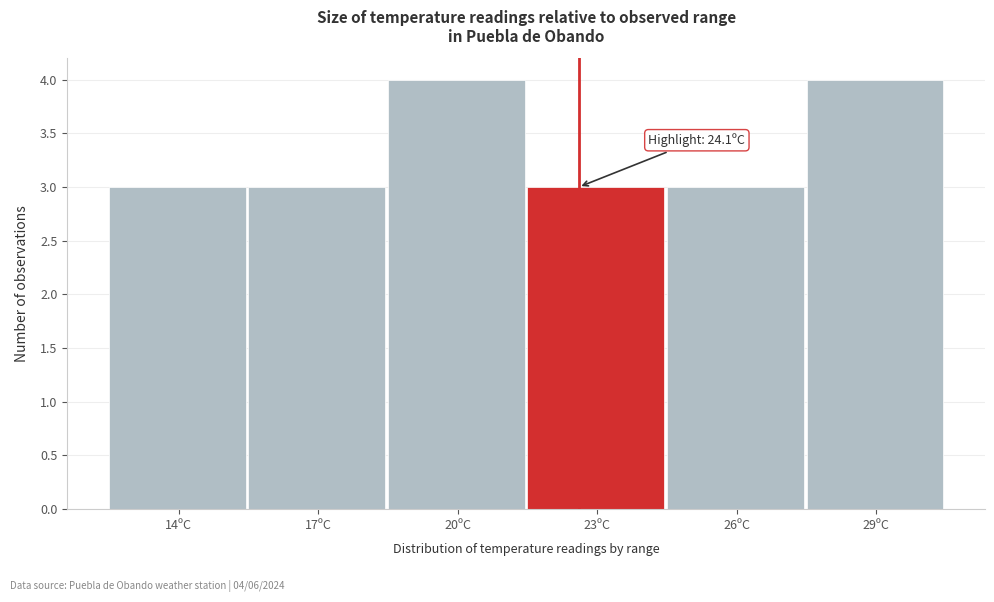

Reading right to left, transcribe all the data shown in this chart.

4	3	3	4	3	3